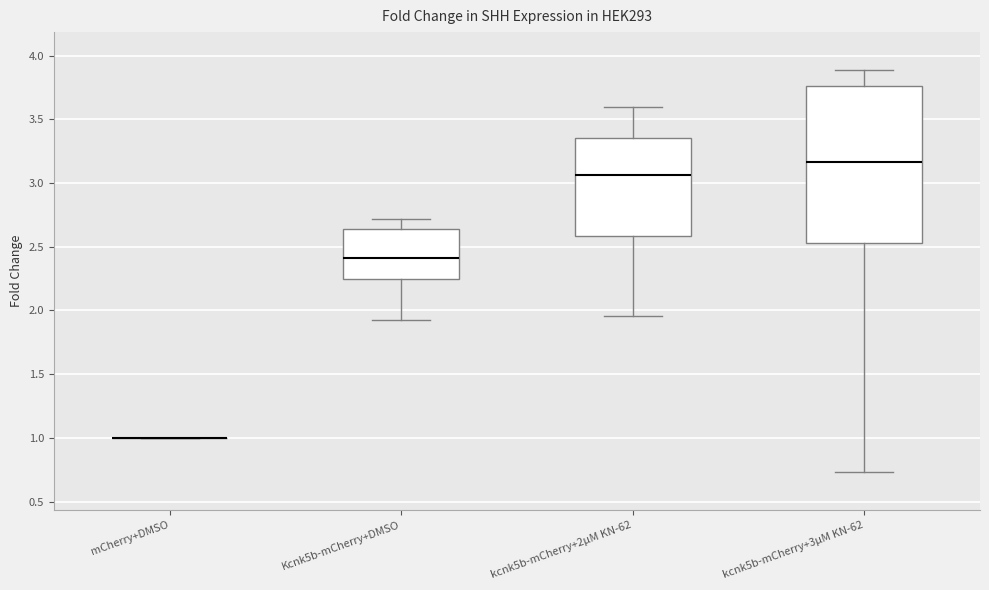

Reading left to right, transcribe this box plot: for each box, give where its median line is, the range the box spans, and where its two whiskers end, as read against the y-axis. The values are not printed on the chart, so give them approximately, as read against the axis.

mCherry+DMSO: box collapsed to a line at 1.00, whiskers 1.00 to 1.00
Kcnk5b-mCherry+DMSO: median 2.40, box 2.25 to 2.65, whiskers 1.90 to 2.70
kcnk5b-mCherry+2μM KN-62: median 3.05, box 2.60 to 3.35, whiskers 1.95 to 3.60
kcnk5b-mCherry+3μM KN-62: median 3.15, box 2.55 to 3.75, whiskers 0.75 to 3.90